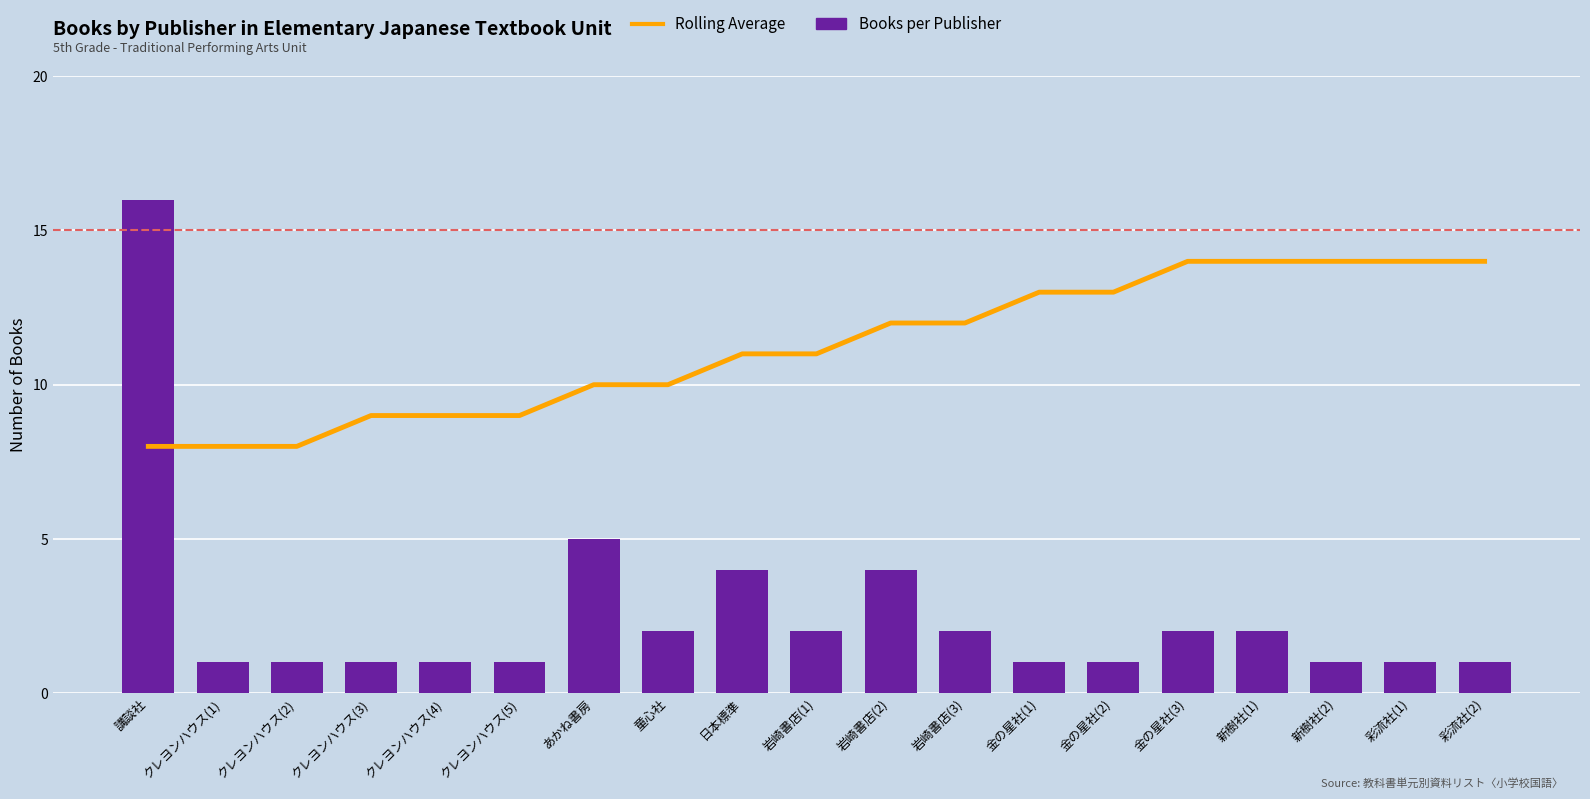

What is the label of the 2nd bar from the right?

彩流社(1)